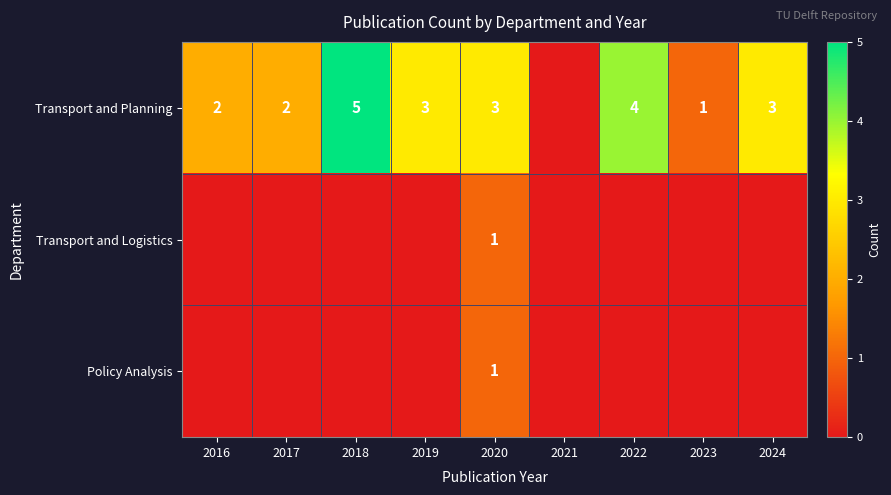

True or false: Transport and Planning has a value of 2 at 2023.

False